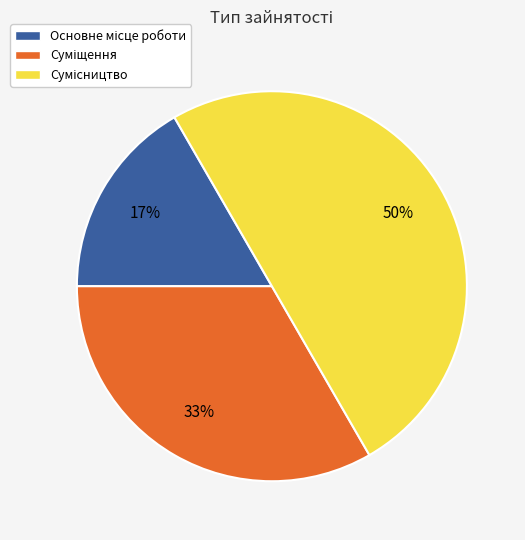

To the nearest percent, what is the average slice percentage?

33%